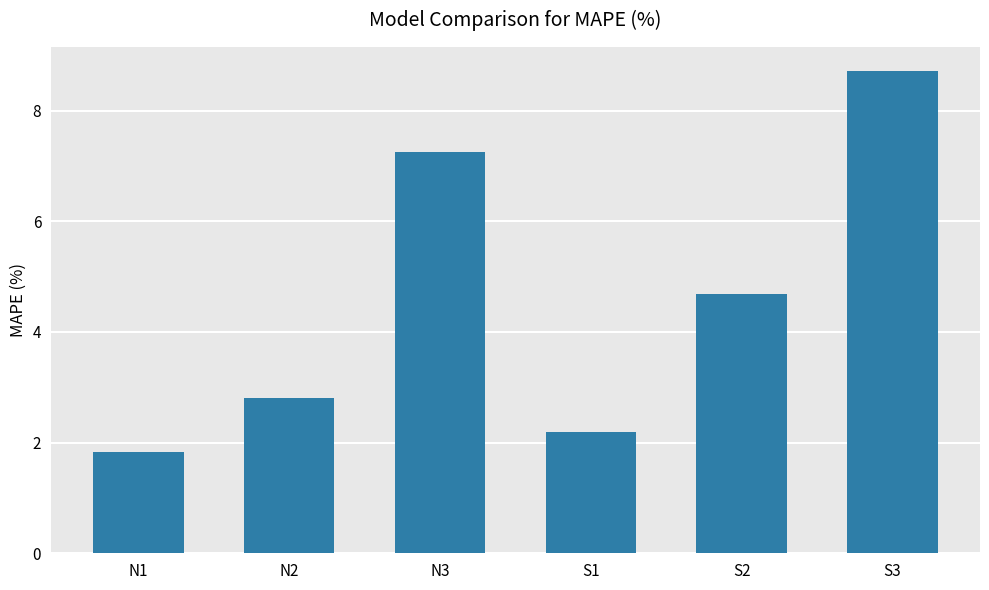

At which label is the value closest to 5?

S2